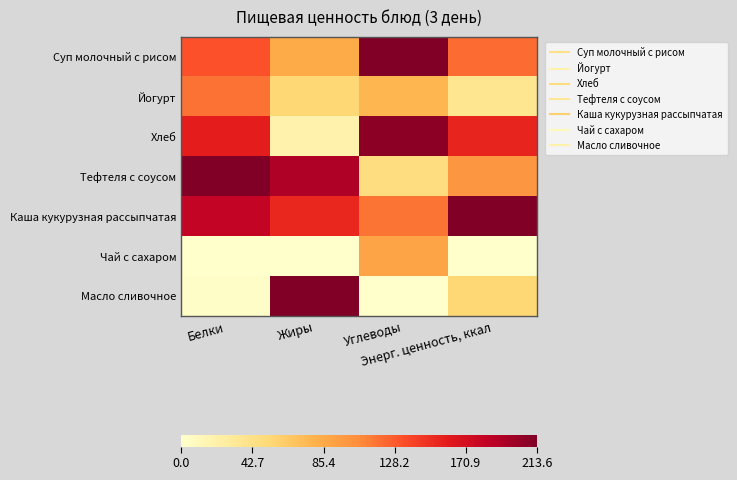

Rank the series at Белки from lowest to highest value.

Чай с сахаром, Масло сливочное, Йогурт, Суп молочный с рисом, Хлеб, Каша кукурузная рассыпчатая, Тефтеля с соусом